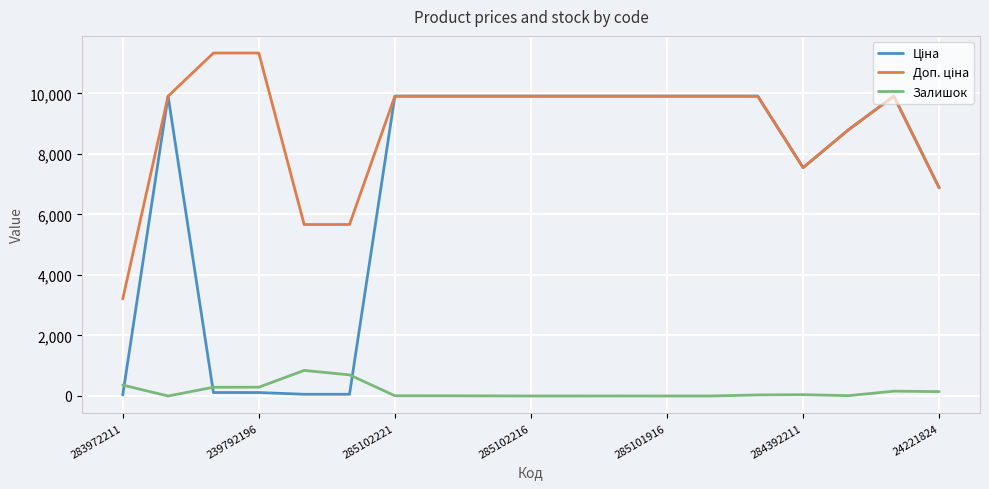

What is the greatest value displayed?

11334.0